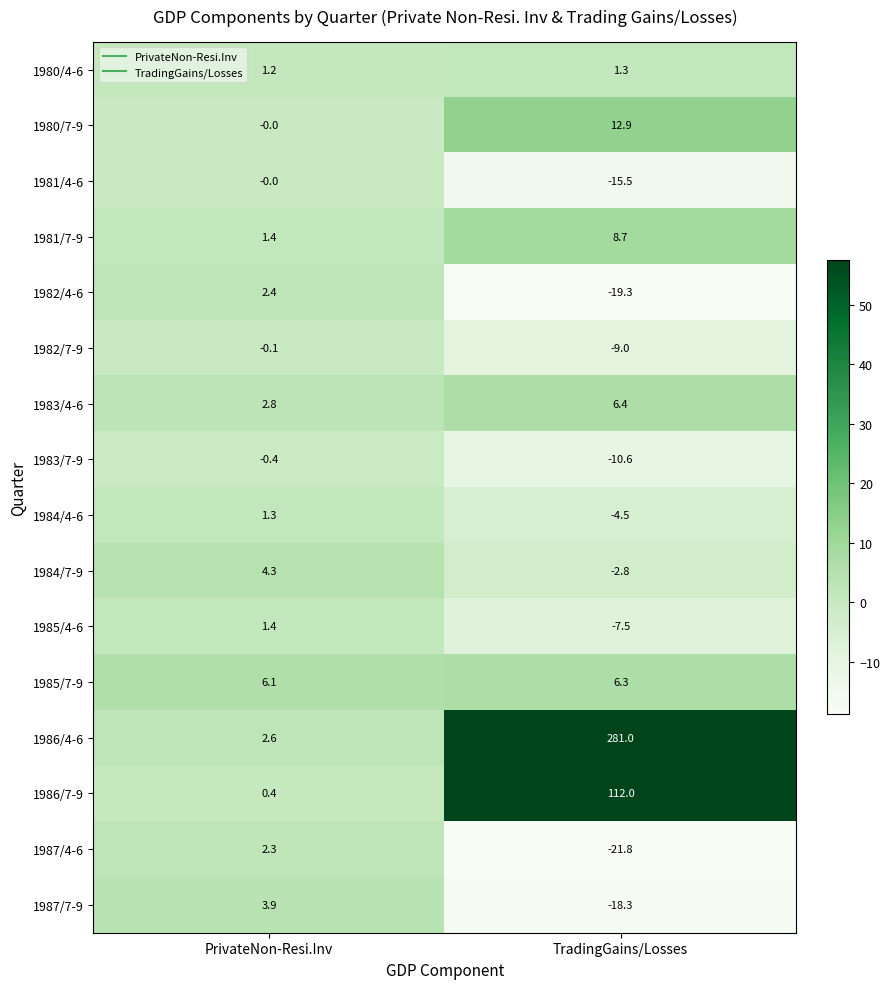

At TradingGains/Losses, list the series in order from smallest to largest.

1987/4-6, 1982/4-6, 1987/7-9, 1981/4-6, 1983/7-9, 1982/7-9, 1985/4-6, 1984/4-6, 1984/7-9, 1980/4-6, 1985/7-9, 1983/4-6, 1981/7-9, 1980/7-9, 1986/7-9, 1986/4-6